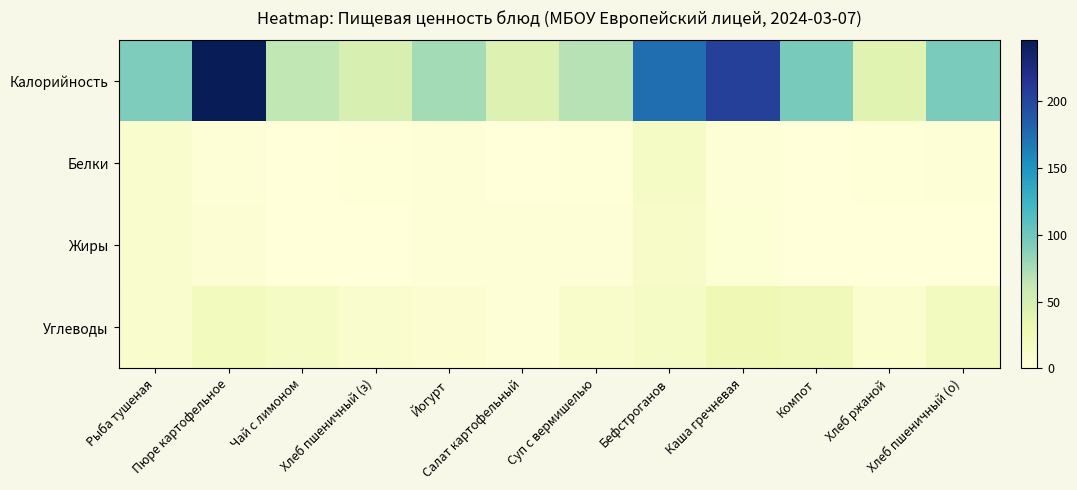

List the series in order of their peak value, lowest first.

Жиры, Белки, Углеводы, Калорийность